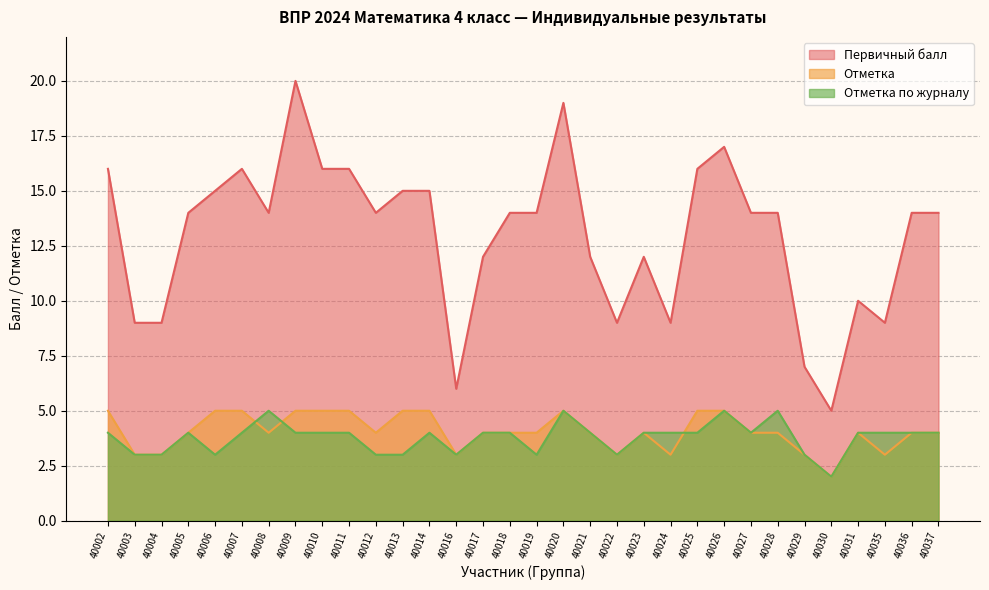

What is the sum of the Первичный балл values at 40006 and 40014?

30